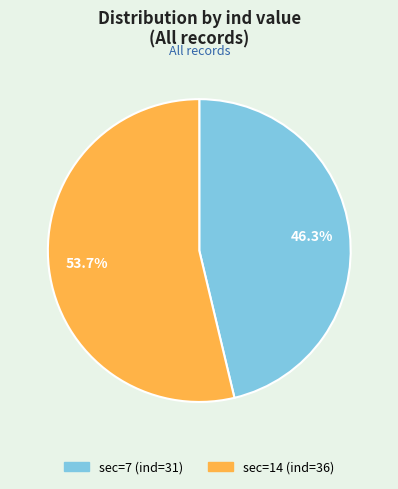

True or false: sec=7 (ind=31) accounts for 36% of the total.

False